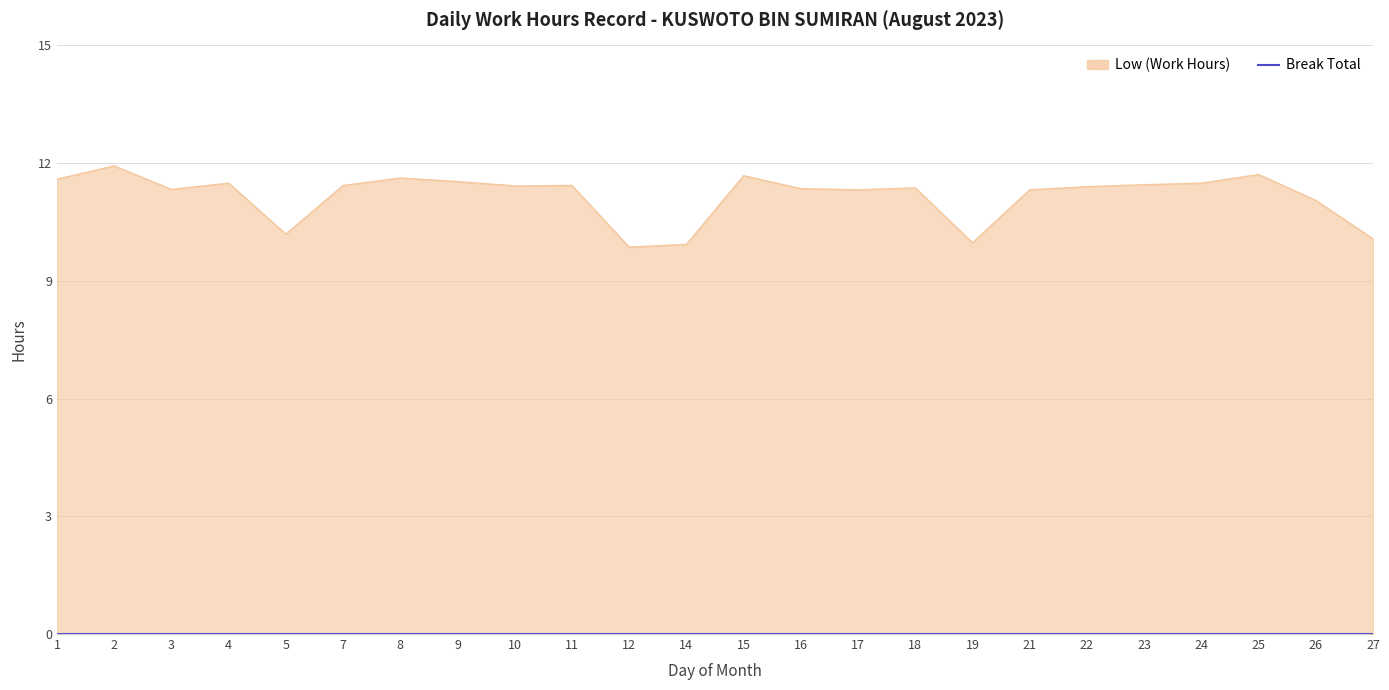

How many interior local valleys (lower than both neighbors) does the data have?

6